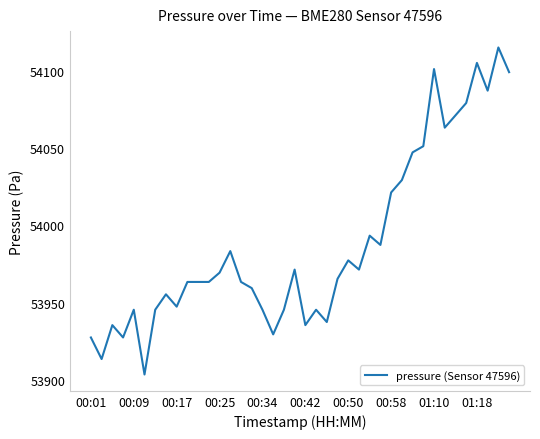

What is the difference between the maximum and minimum values?

211.8